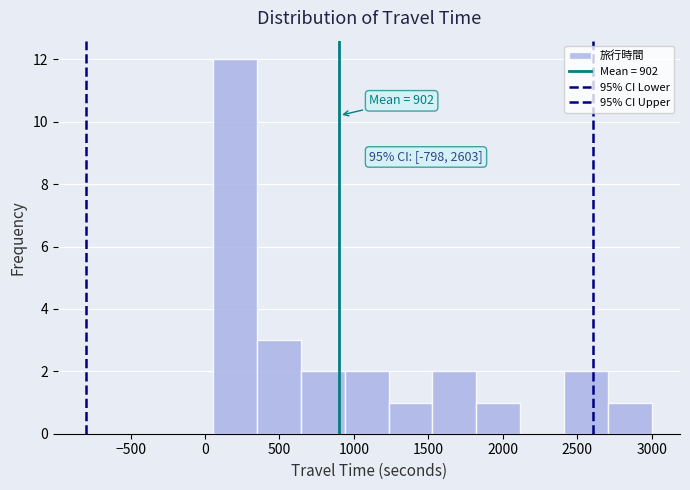

Over which range of the x-axis is the bar tallest?

50 to 350